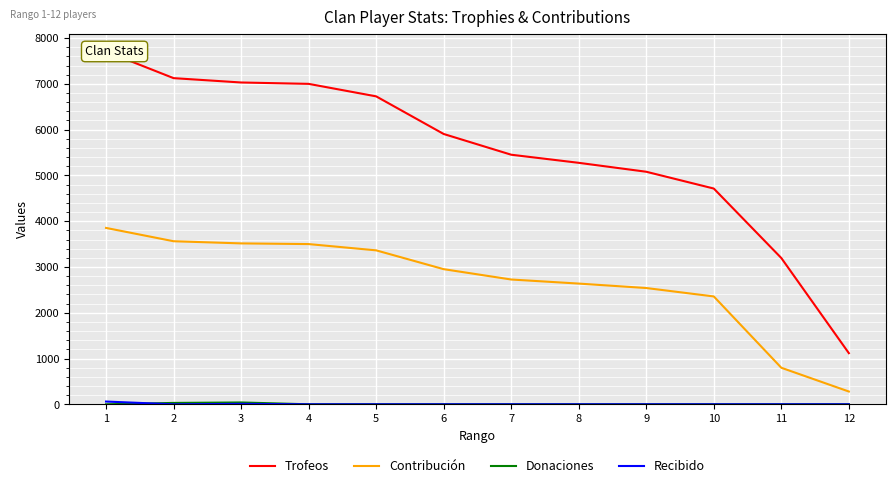

Reading left to right, what are all the values shown in this chart?

Trofeos: 7707	7125	7030	7000	6727	5905	5452	5275	5080	4713	3195	1117
Contribución: 3853	3562	3515	3500	3363	2952	2726	2637	2540	2356	798	279
Donaciones: 0	30	40	0	0	0	0	0	0	0	0	0
Recibido: 60	0	10	0	0	0	0	0	0	0	0	0